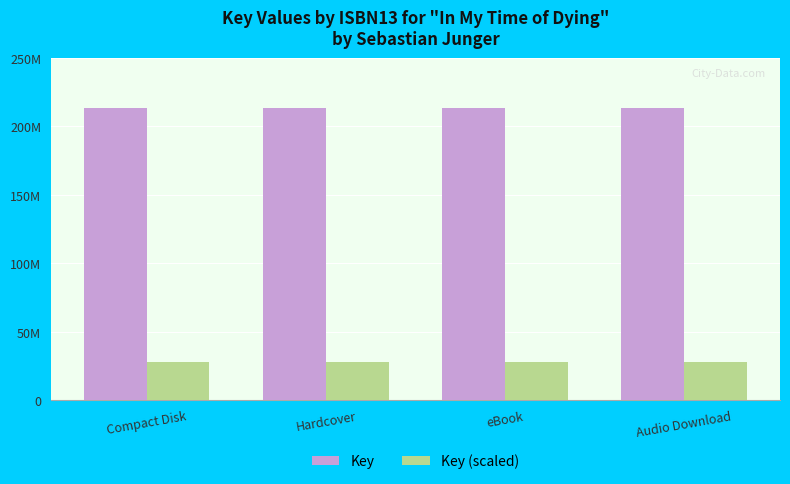

Which series has the largest total across all categories?

Key